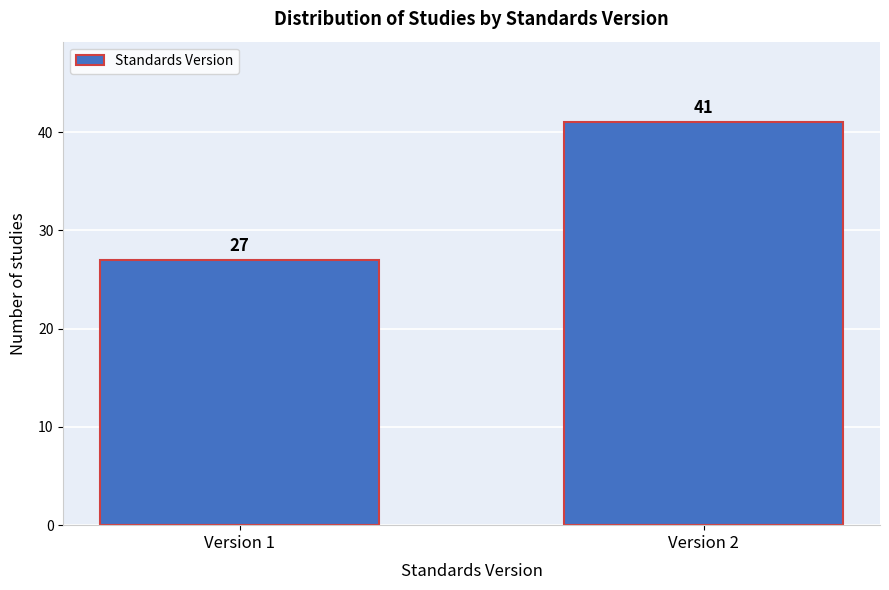

Reading left to right, list all the values displayed in this chart.

27	41